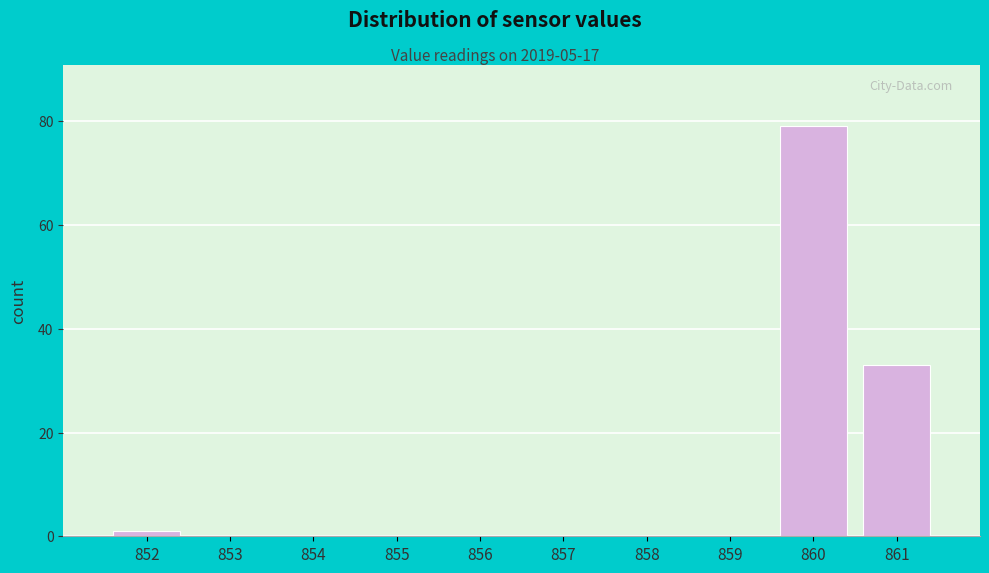

What is the height of the bar covering 860.5 to 861.5 on the x-axis? The values are not printed on the chart, so give them approximately, as read against the axis.

34